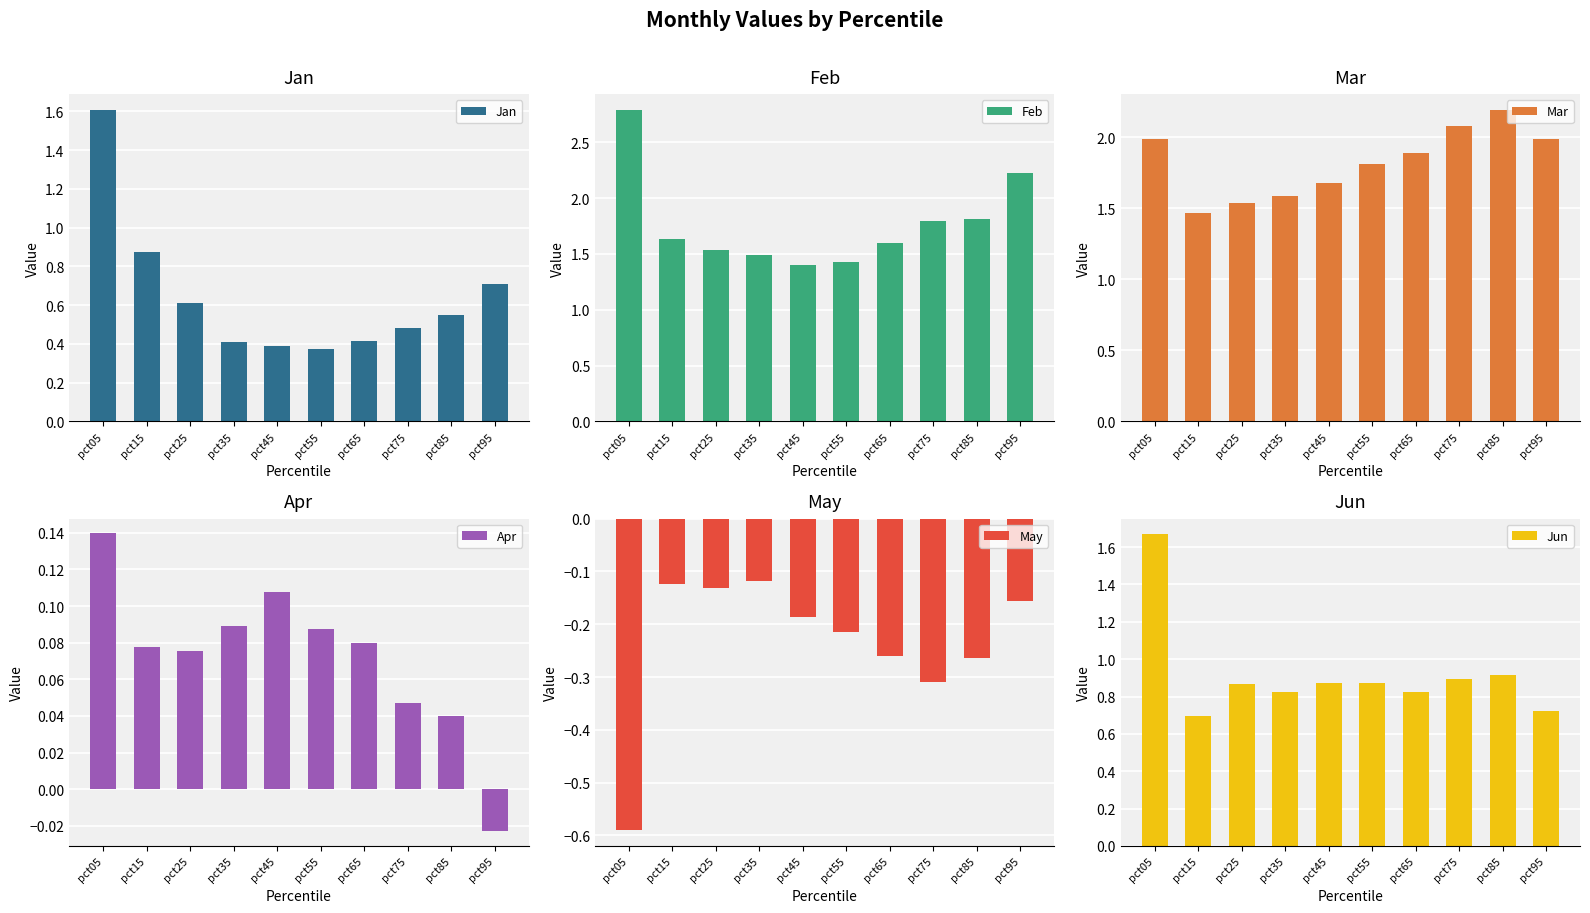

How many groups of bars are there?

10